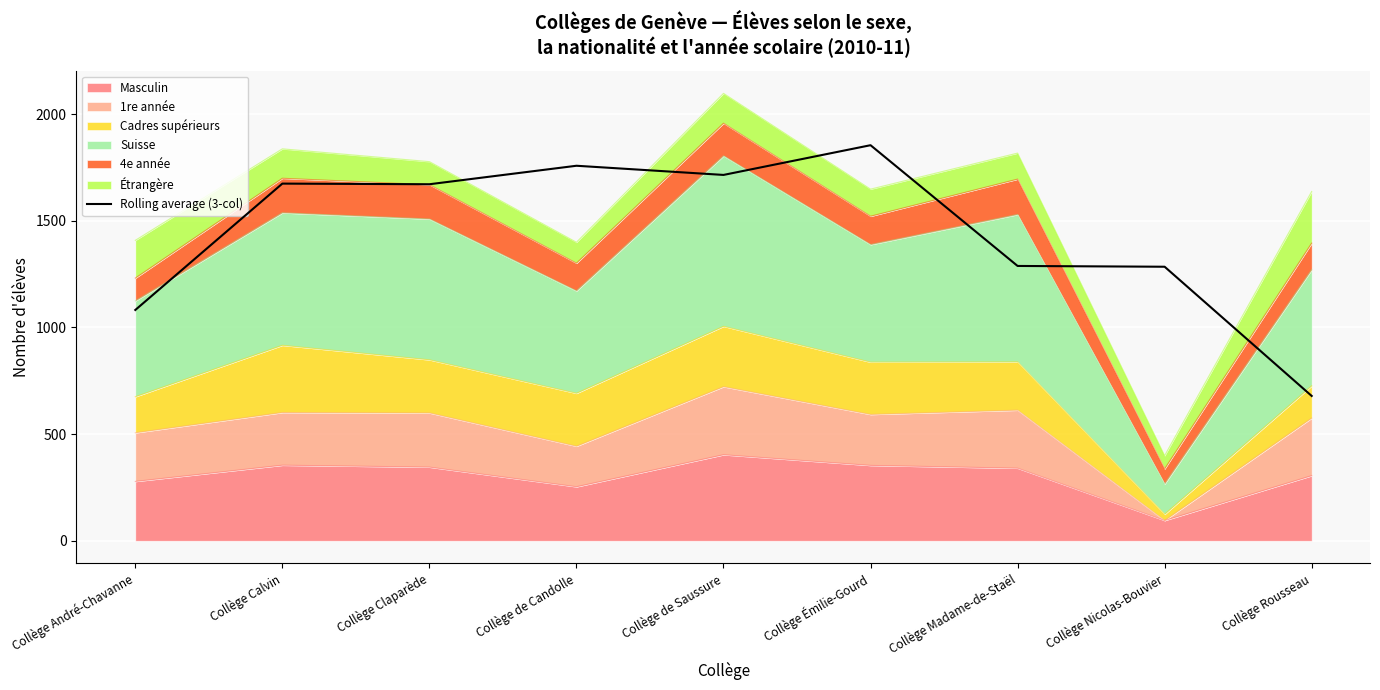

Does the chart display data point markers on the line(s)?

No